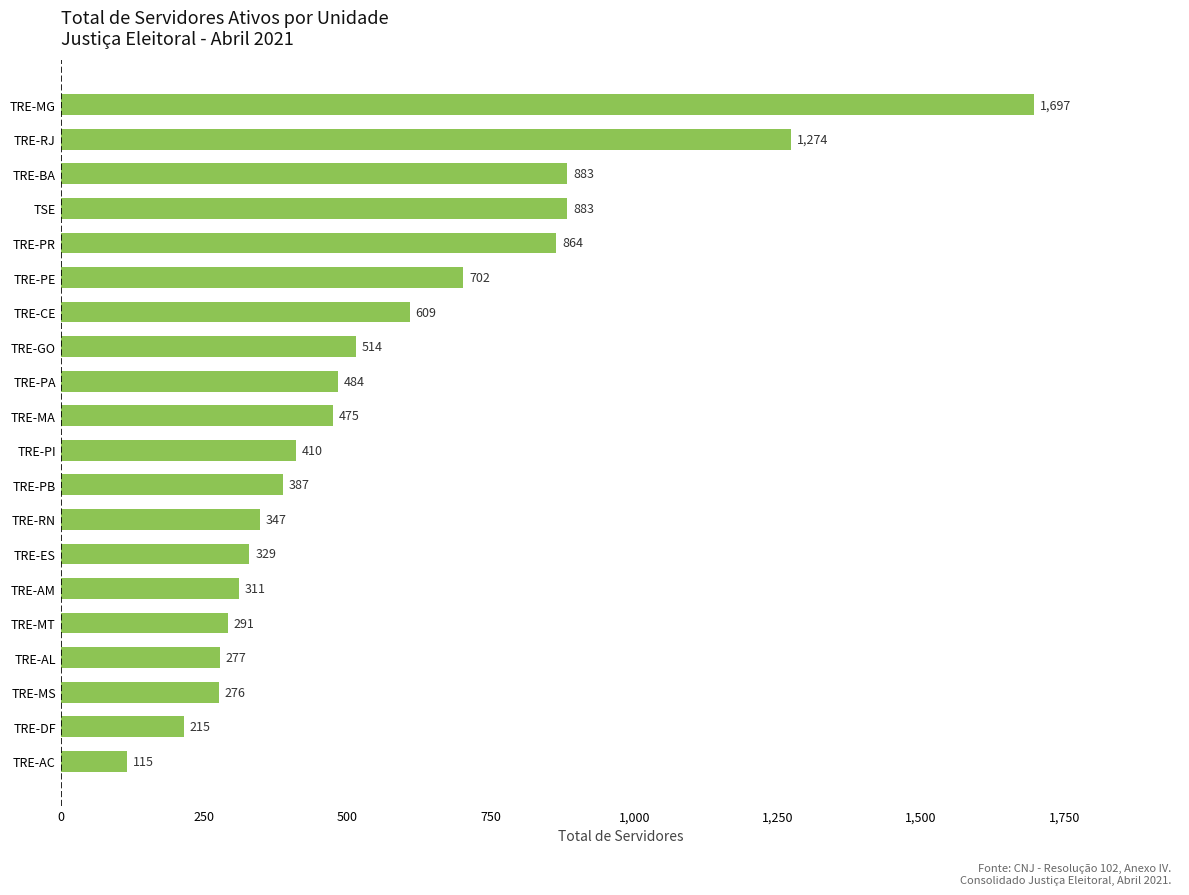

Read the value at TRE-BA.

883